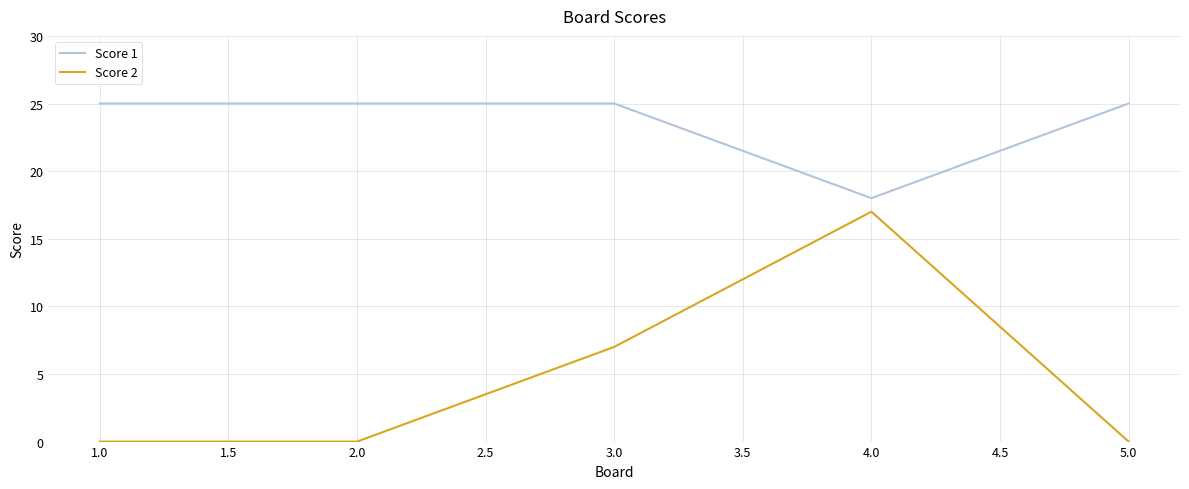

How many Score 2 values are between 0 and 7?

4